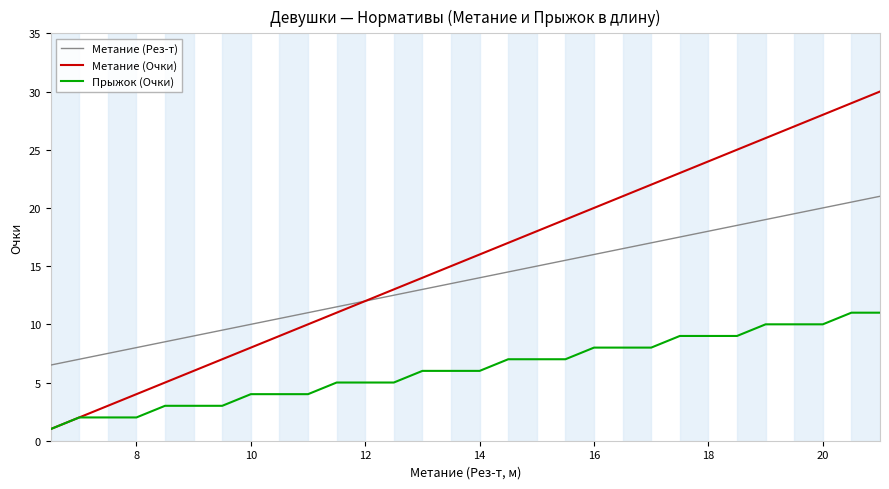

Which series has the widest spread of values?

Метание (Очки)